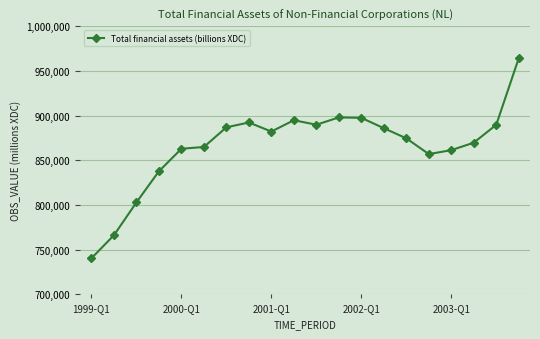

What is the value of the 17th point from the left?

861377